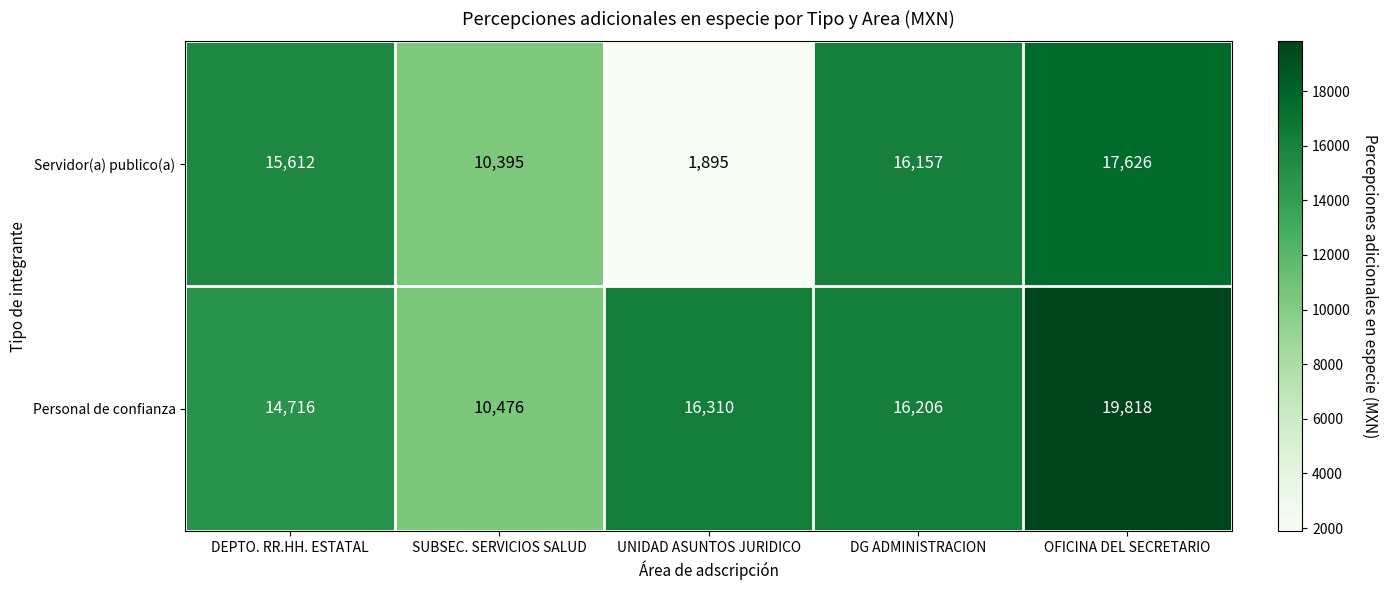

The Servidor(a) publico(a) series shows 1895 at UNIDAD ASUNTOS JURIDICO. True or false?

True